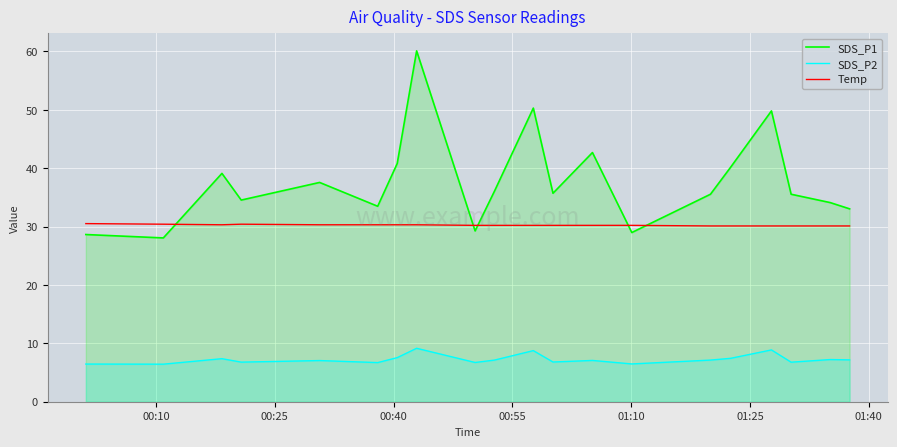

Count the number of categories in the chart.

20